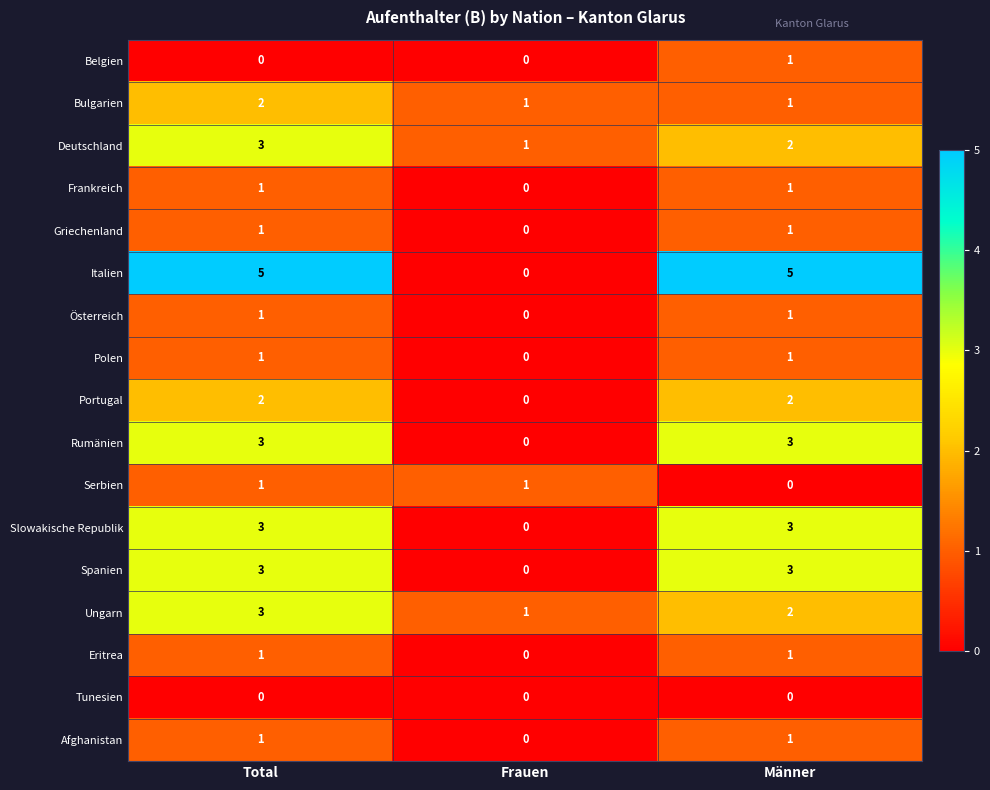

What is the difference between the Rumänien values at Männer and Frauen?

3